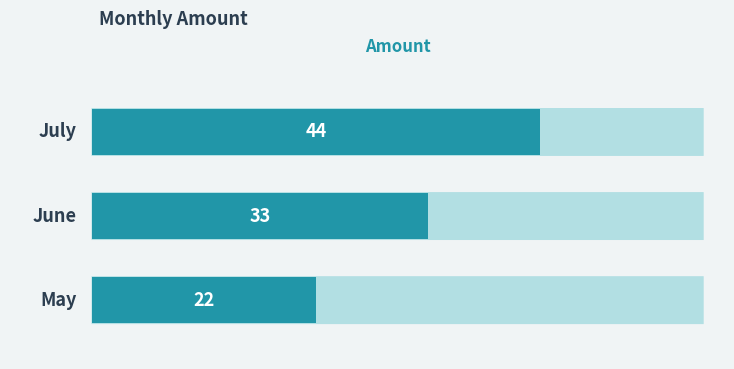

How many bars are there in total?

3